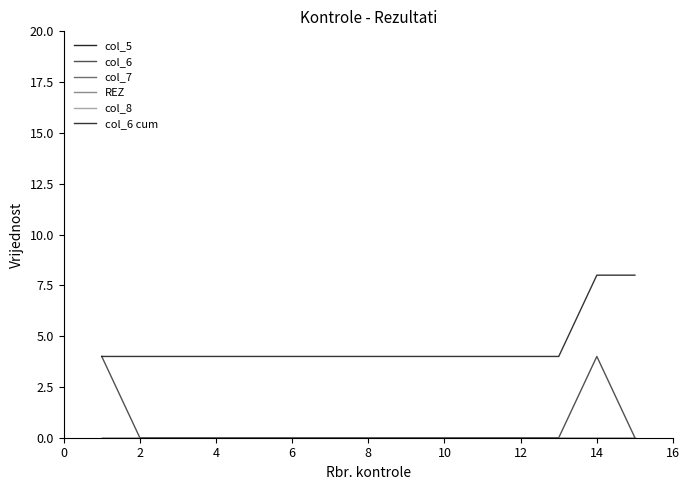

At how many categories does at least one series exceed 0?

15